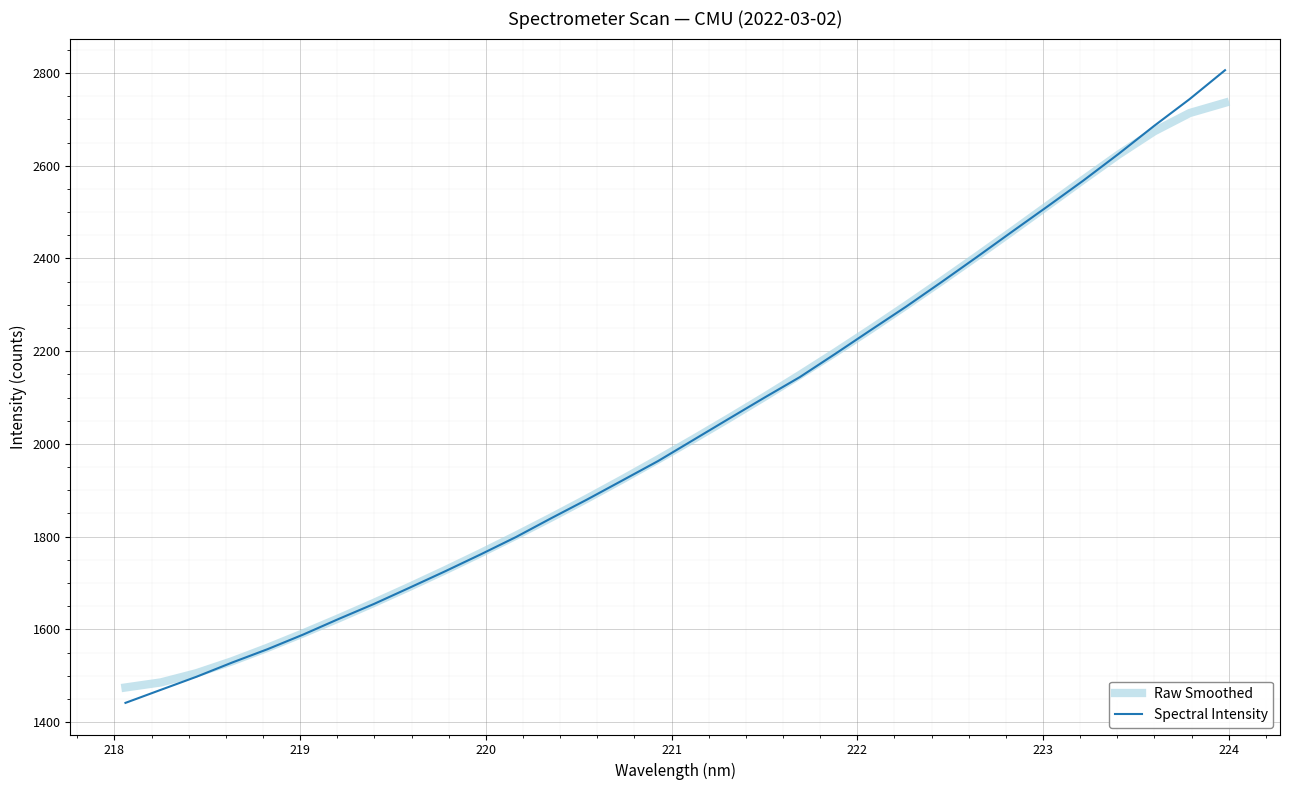

Which series has the widest spread of values?

Spectral Intensity